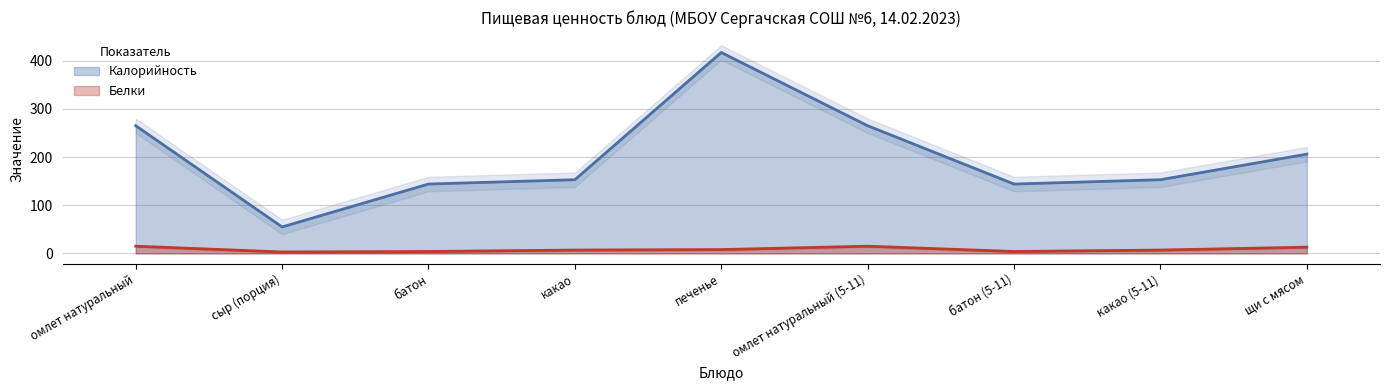

What is the difference between the Белки values at печенье and омлет натуральный (5-11)?

7